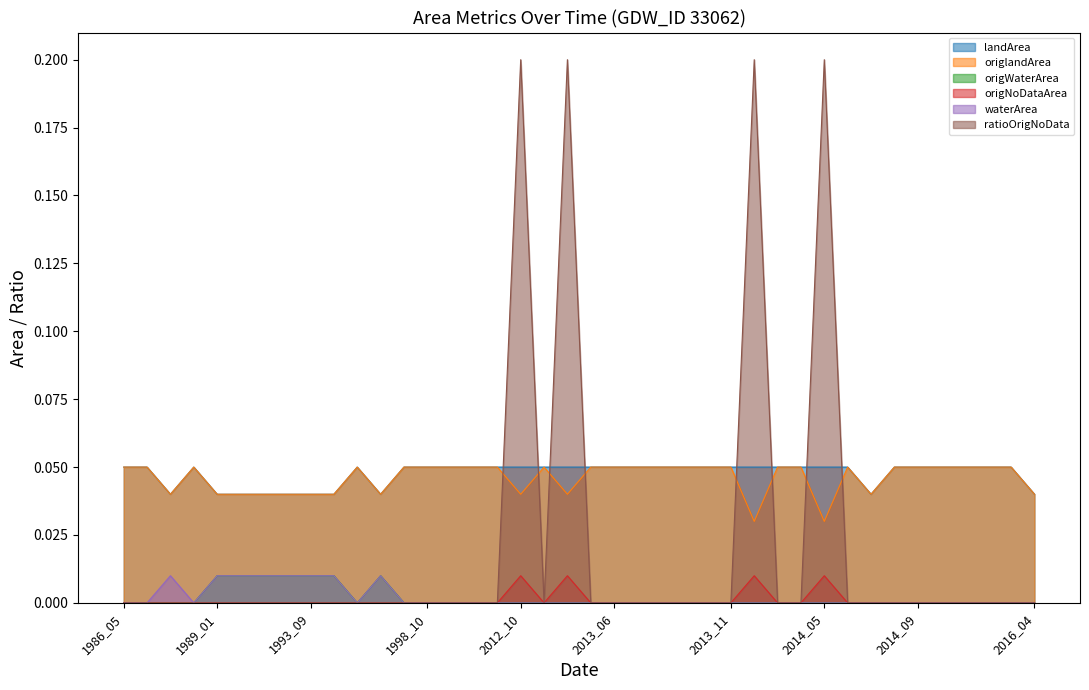

Which series has the largest total across all categories?

landArea